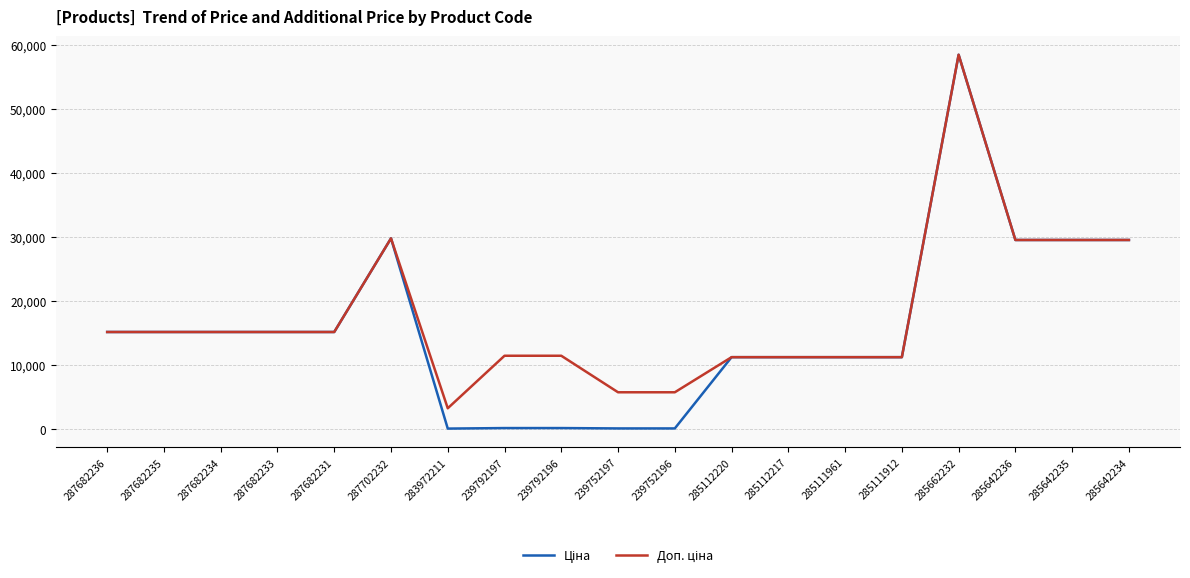

At which category is the sum across all series the highest?

285662232